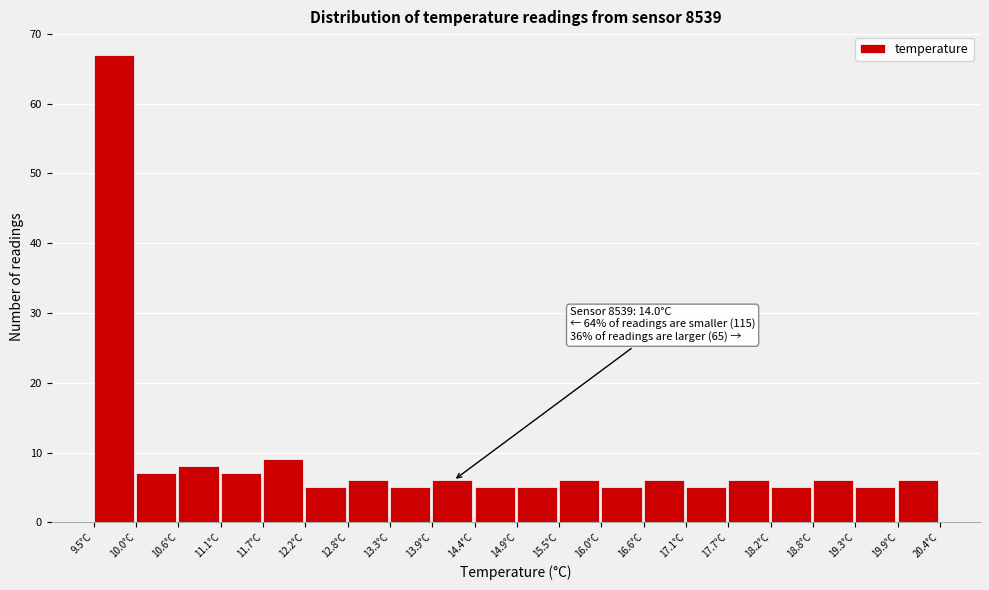

Over which range of the x-axis is the bar tallest?

9.5 to 10.0